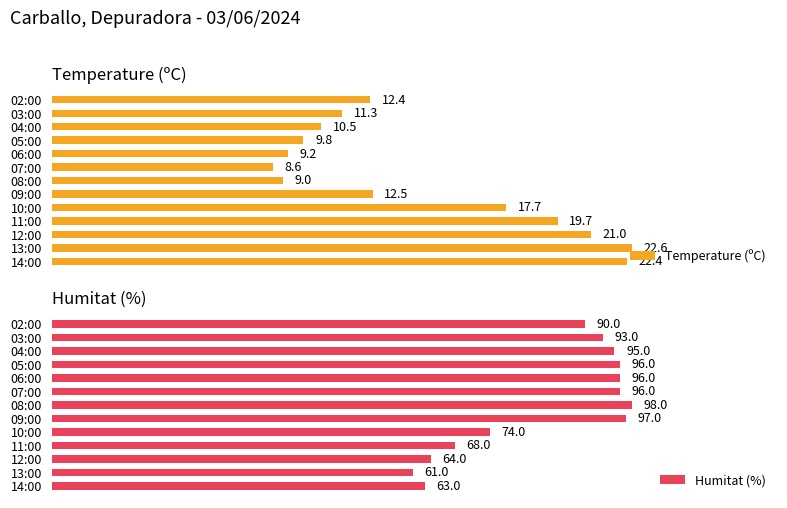

How many groups of bars are there?

13